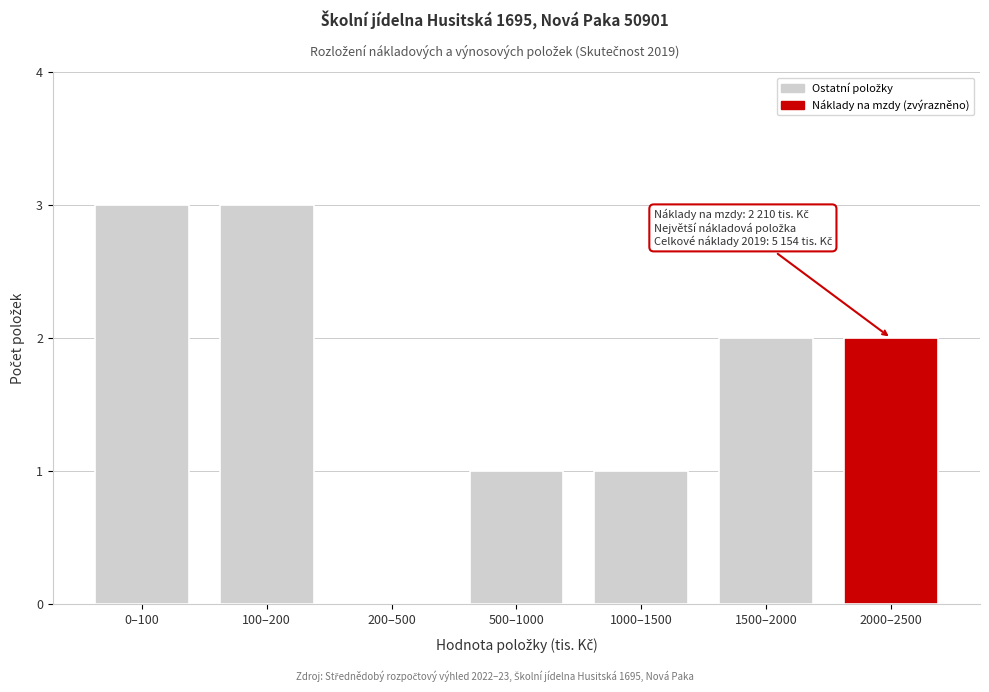

Reading right to left, what are all the values shown in this chart?

2000–2500=2	1500–2000=2	1000–1500=1	500–1000=1	200–500=0	100–200=3	0–100=3